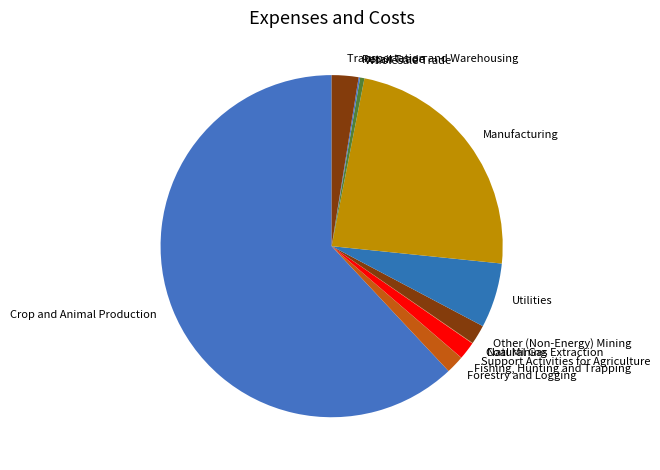

Does any single category account for the majority?

Yes